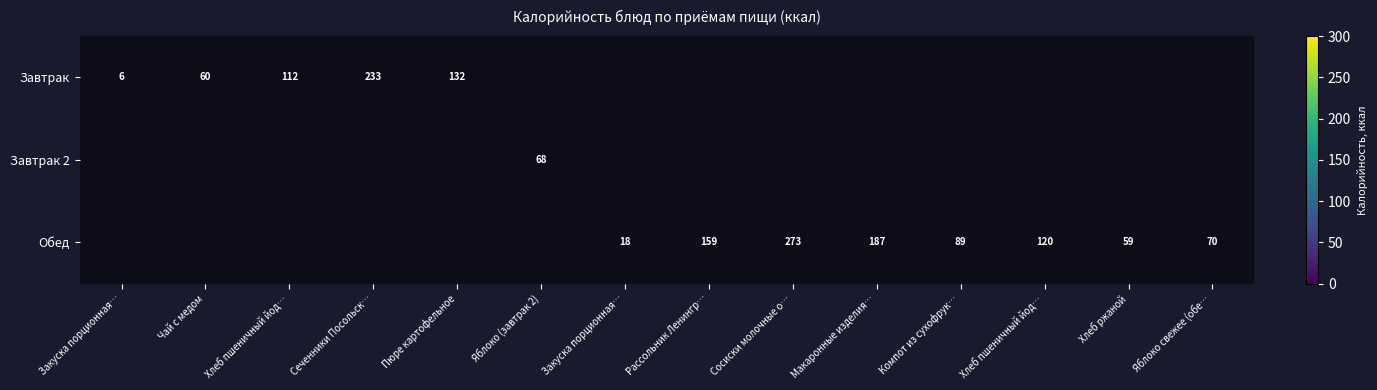

What is the smallest value displayed?

6.0